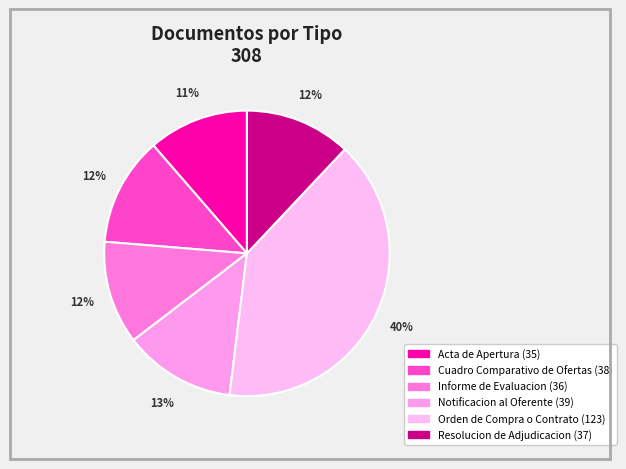

The Orden de Compra o Contrato slice represents 40% of the pie. True or false?

True